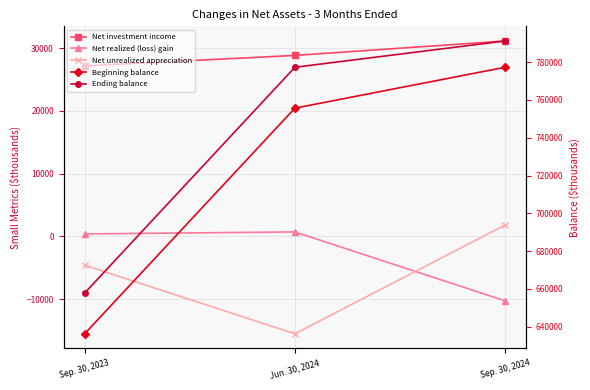

What is the difference between the maximum and minimum values in the Net investment income series?

3971